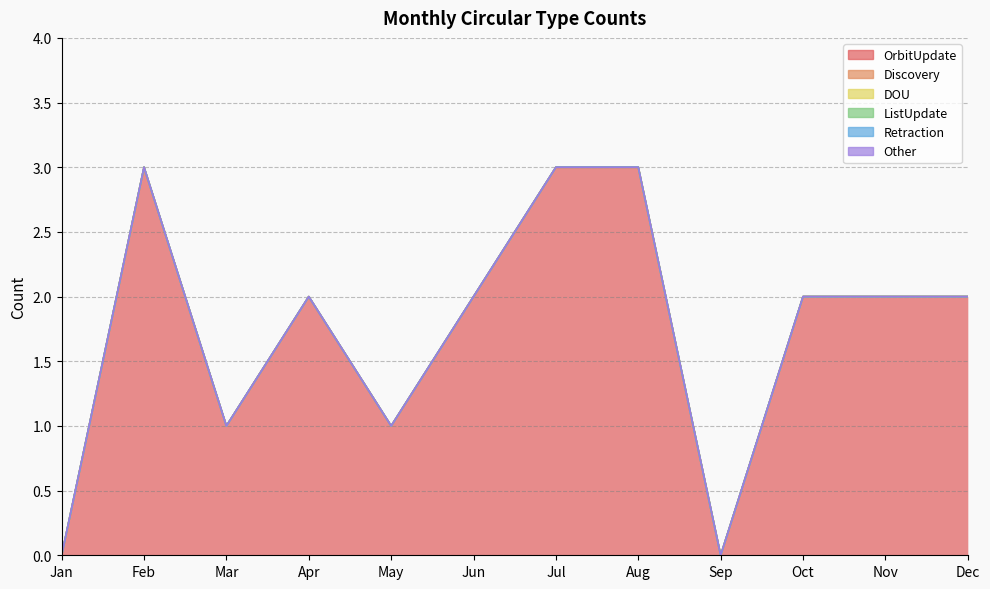

How many series are shown in this chart?

6